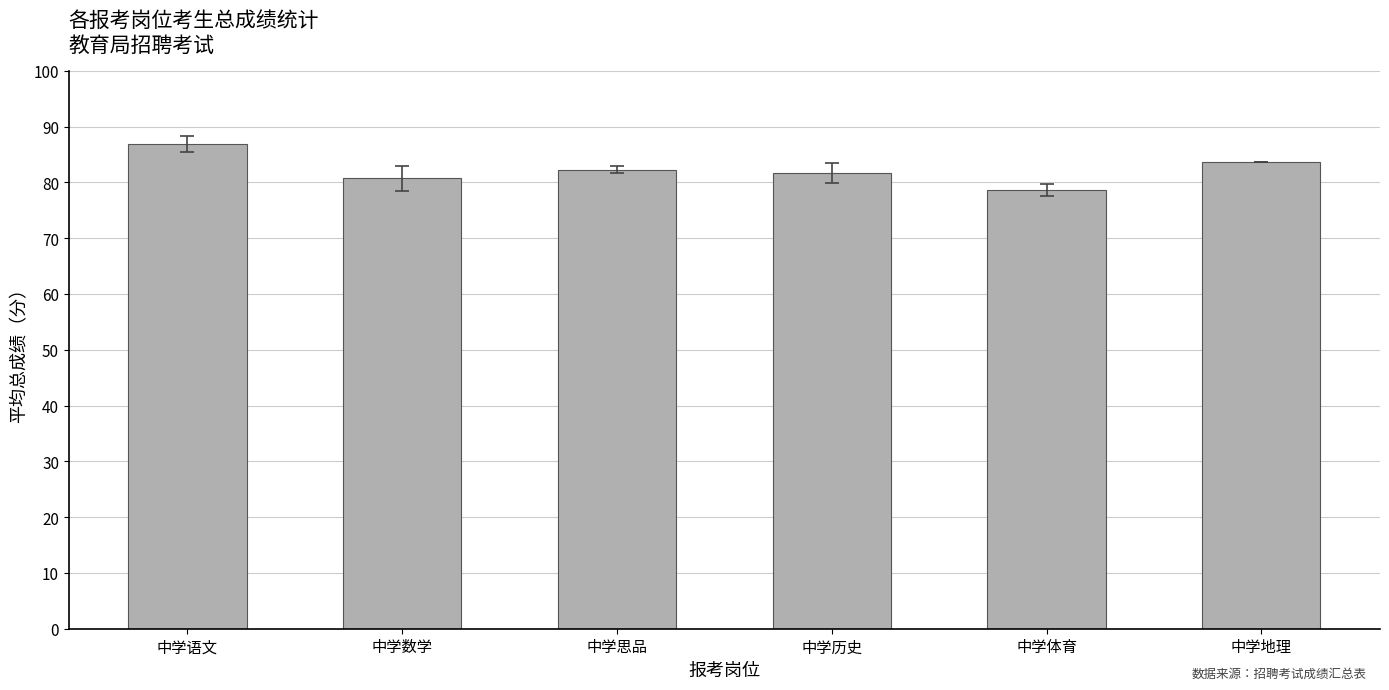

Does the chart contain stacked bars?

No